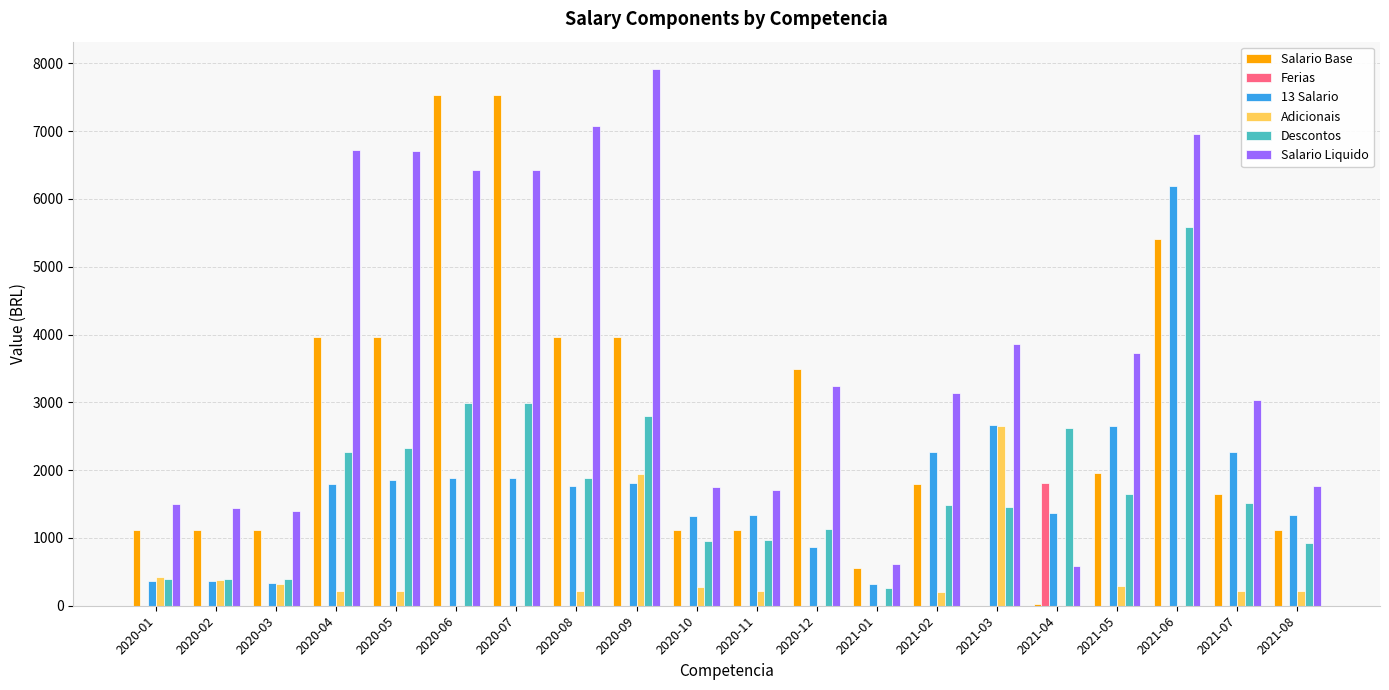

Which category has the highest value across all series?

2020-09